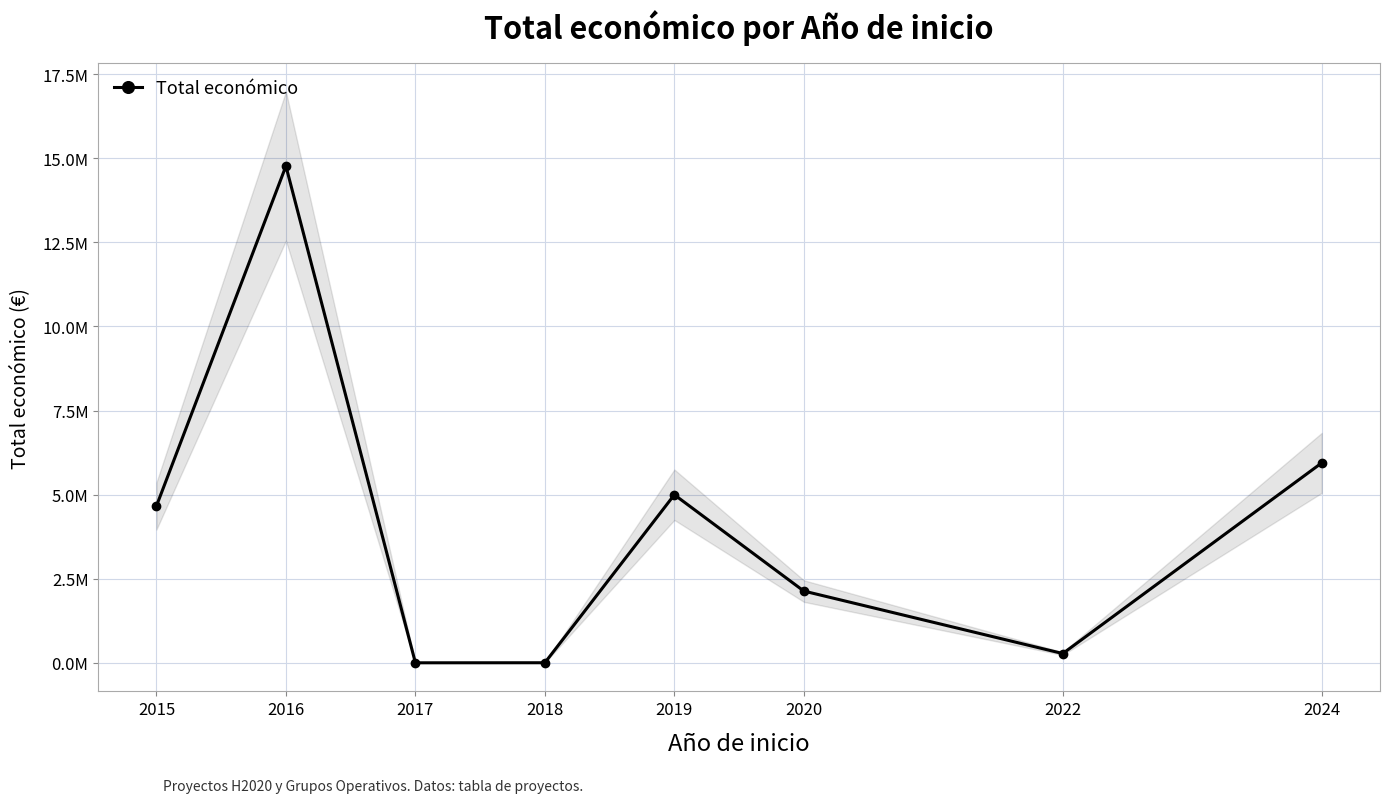

How many series are shown in this chart?

1